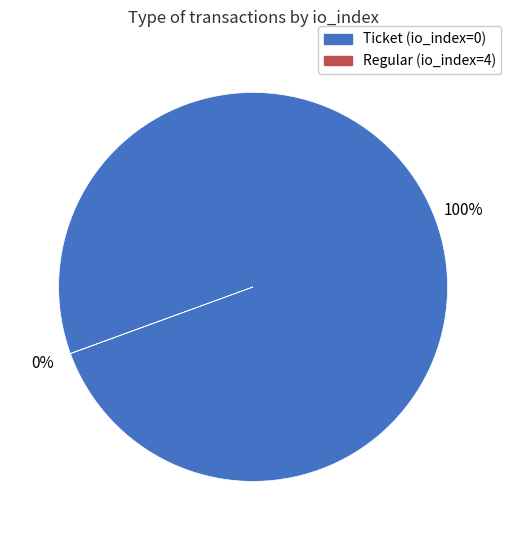

Which slice is the largest?

Regular